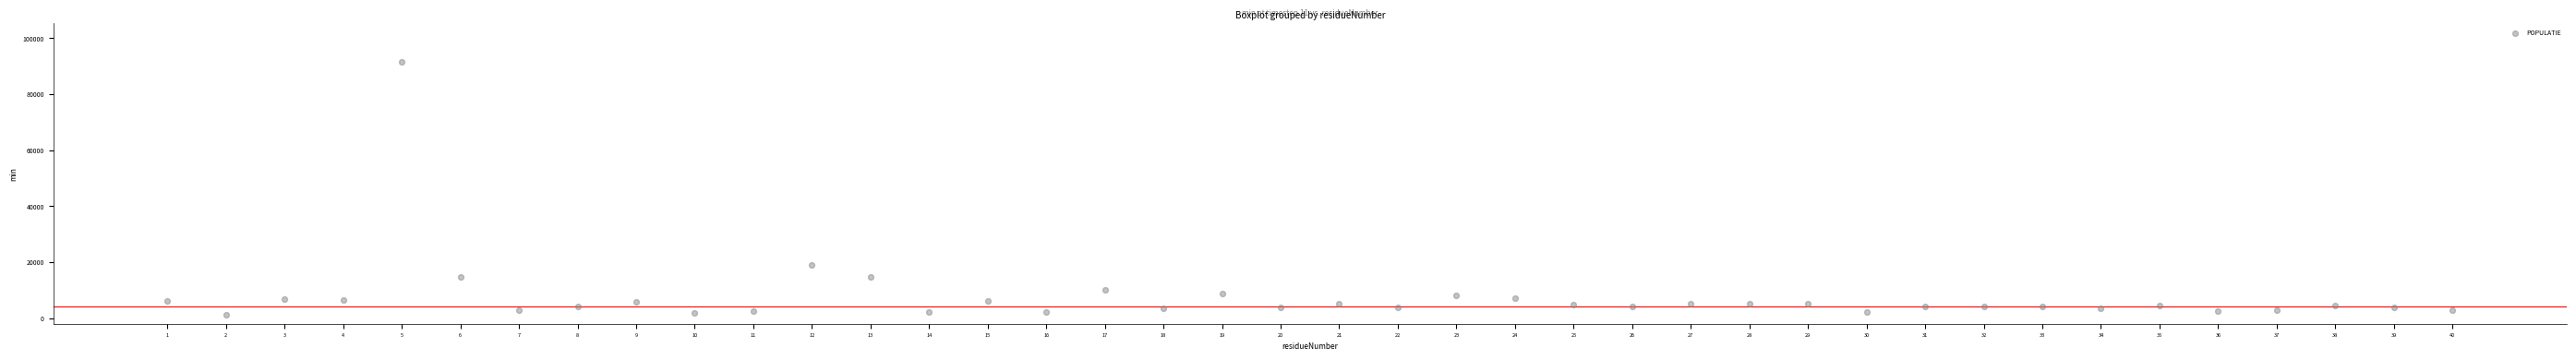

What is the range of X values (max minus min)?

39